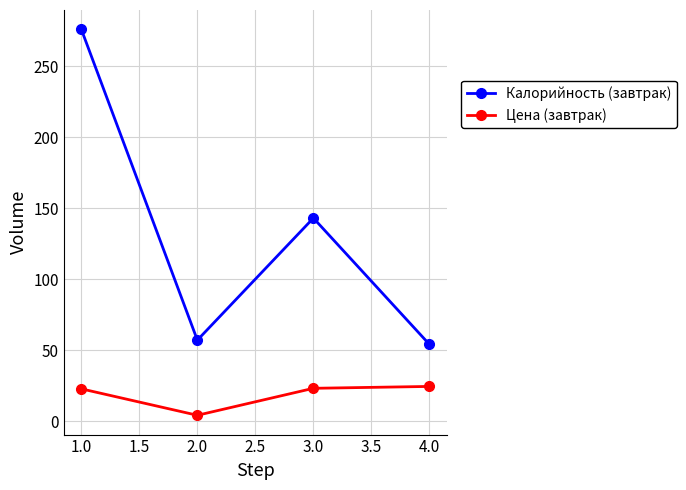

What are all the series names shown in the legend?

Калорийность (завтрак), Цена (завтрак)